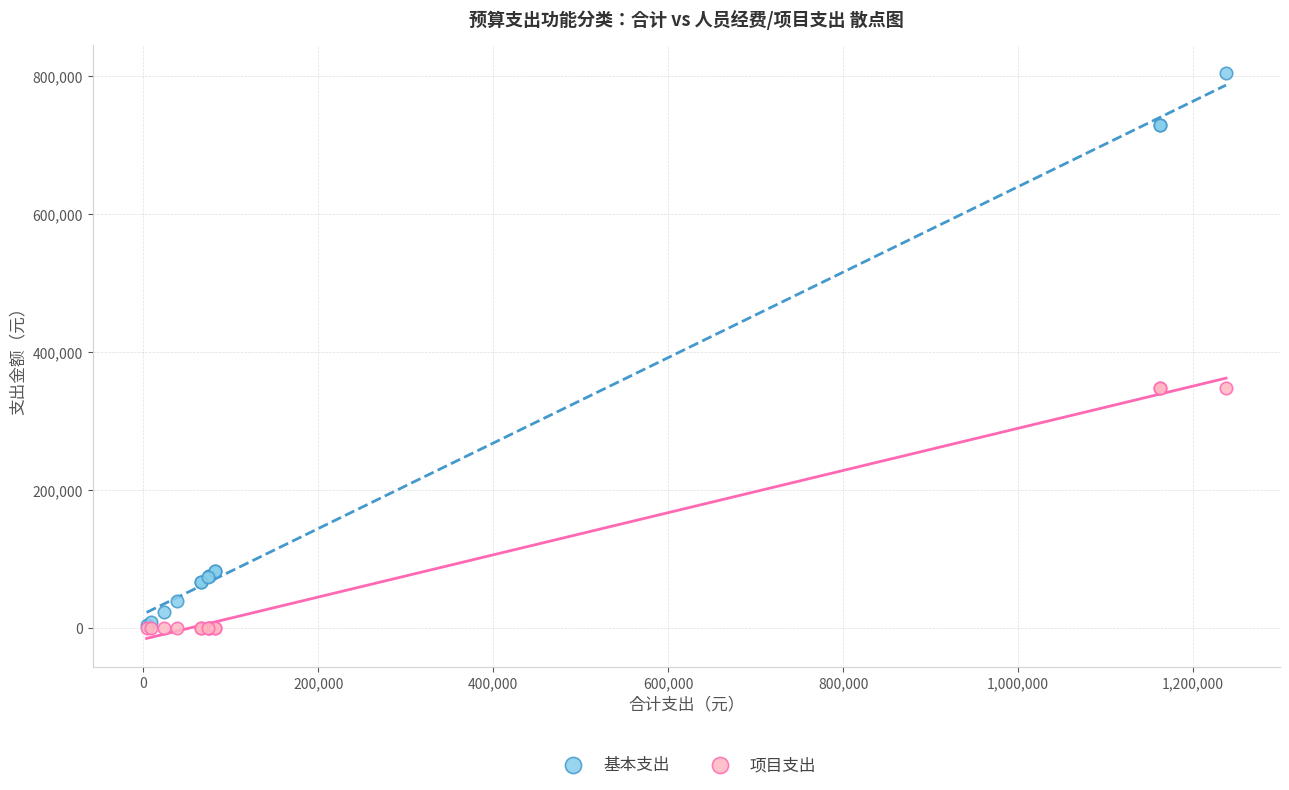

What are all the series names shown in the legend?

基本支出, 项目支出